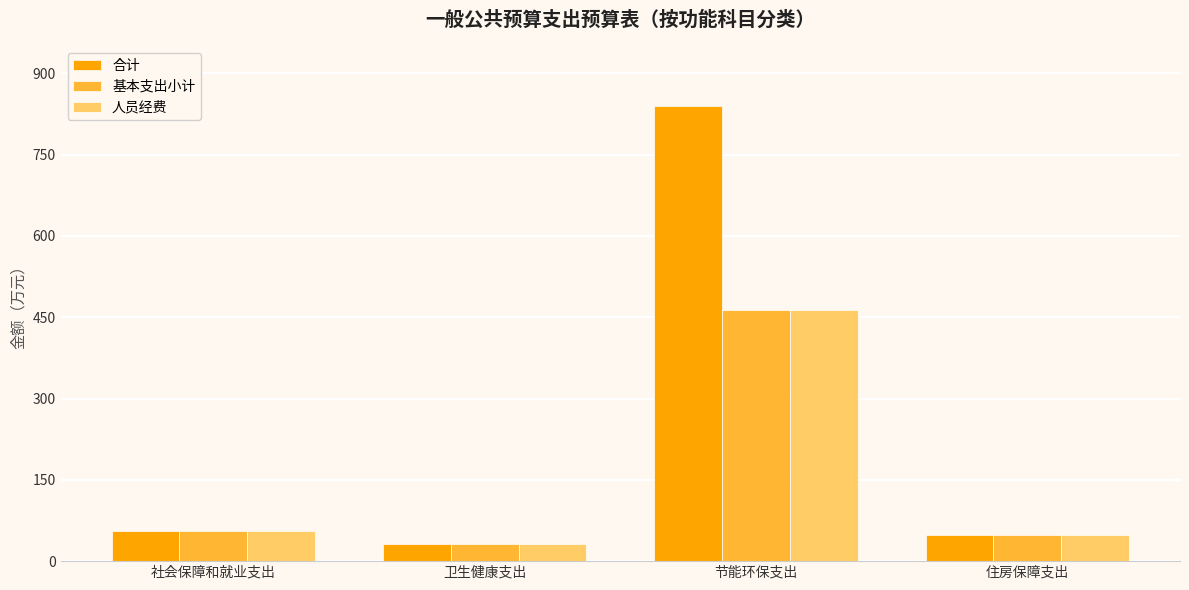

What is the difference between the second highest and minimum values in the 基本支出小计 series?

24.2